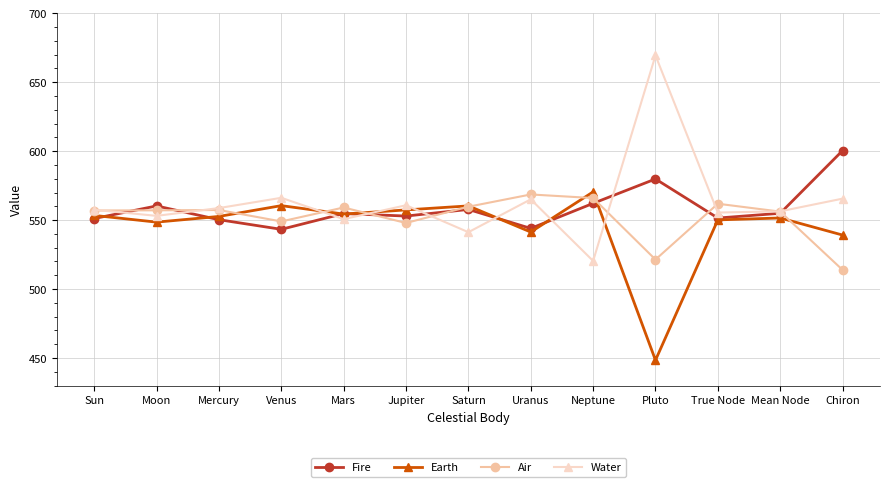

How many intersections are there between Fire and Air?

7